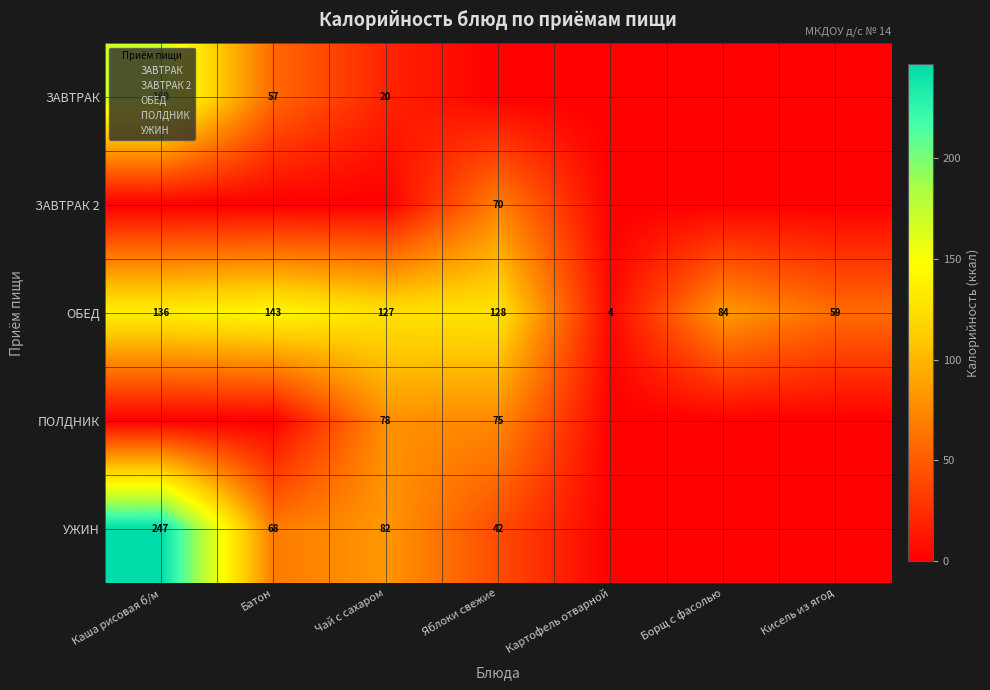

Which series has the largest range (max minus min)?

УЖИН